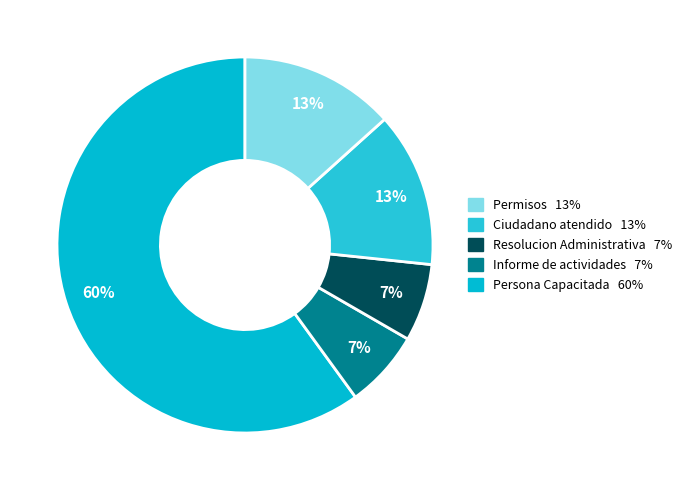

Which category has the biggest portion of the pie?

Persona Capacitada